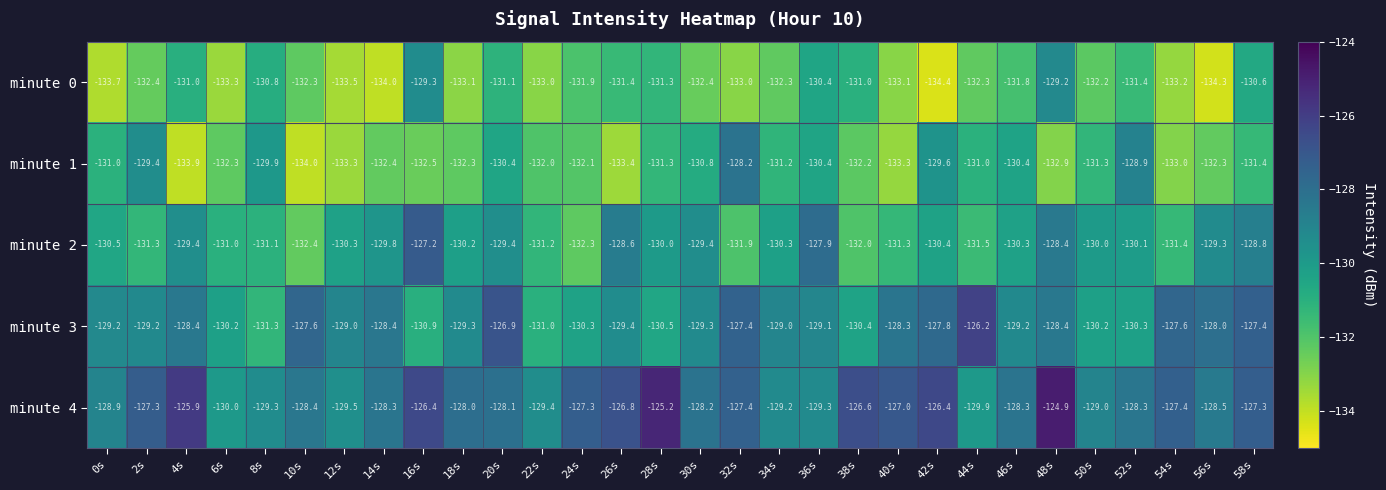

What is the average value of the minute 1 series?

-131.6